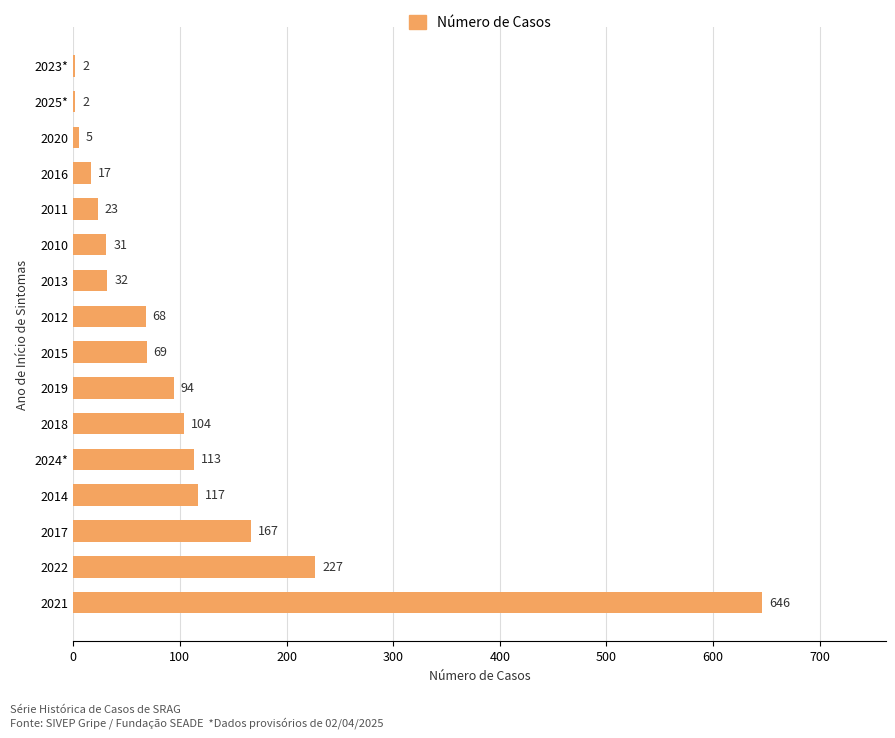

Reading top to bottom, extract all data points from this chart.

2023*=2	2025*=2	2020=5	2016=17	2011=23	2010=31	2013=32	2012=68	2015=69	2019=94	2018=104	2024*=113	2014=117	2017=167	2022=227	2021=646